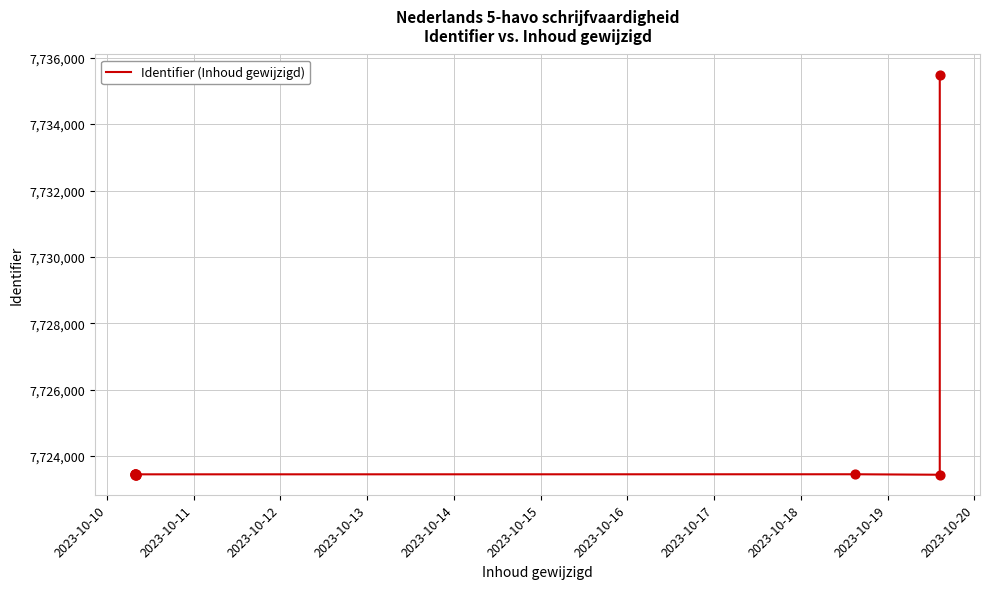

What is the ratio of the value at 2023-10-15 to the value at 2023-10-17?

1.0